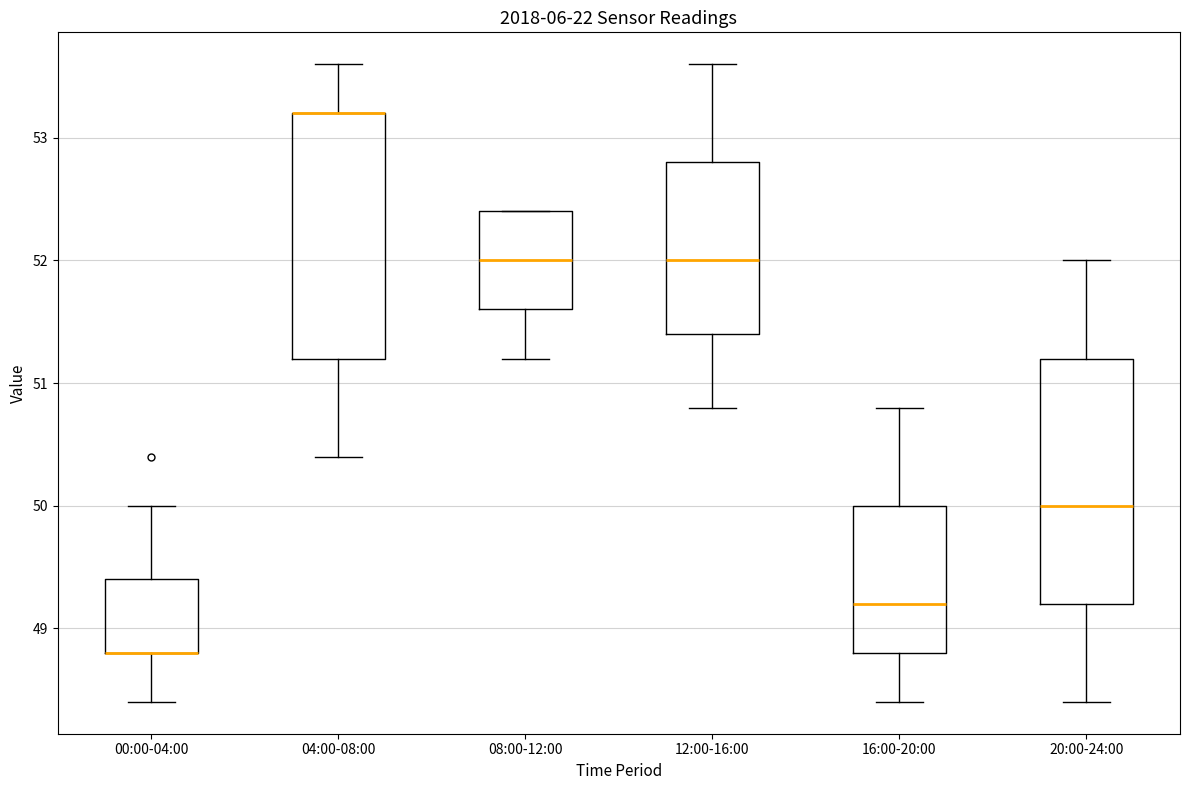

Reading left to right, read every box against the y-axis: the position of its median line, the range the box covers, and the ends of its whiskers. The values are not printed on the chart, so give them approximately, as read against the axis.

00:00-04:00: median 48.8 (drawn on the box's lower edge), box 48.8 to 49.4, whiskers 48.4 to 50.0
04:00-08:00: median 53.2 (drawn on the box's upper edge), box 51.2 to 53.2, whiskers 50.4 to 53.6
08:00-12:00: median 52.0, box 51.6 to 52.4, whiskers 51.2 to 52.4
12:00-16:00: median 52.0, box 51.4 to 52.8, whiskers 50.8 to 53.6
16:00-20:00: median 49.2, box 48.8 to 50.0, whiskers 48.4 to 50.8
20:00-24:00: median 50.0, box 49.2 to 51.2, whiskers 48.4 to 52.0